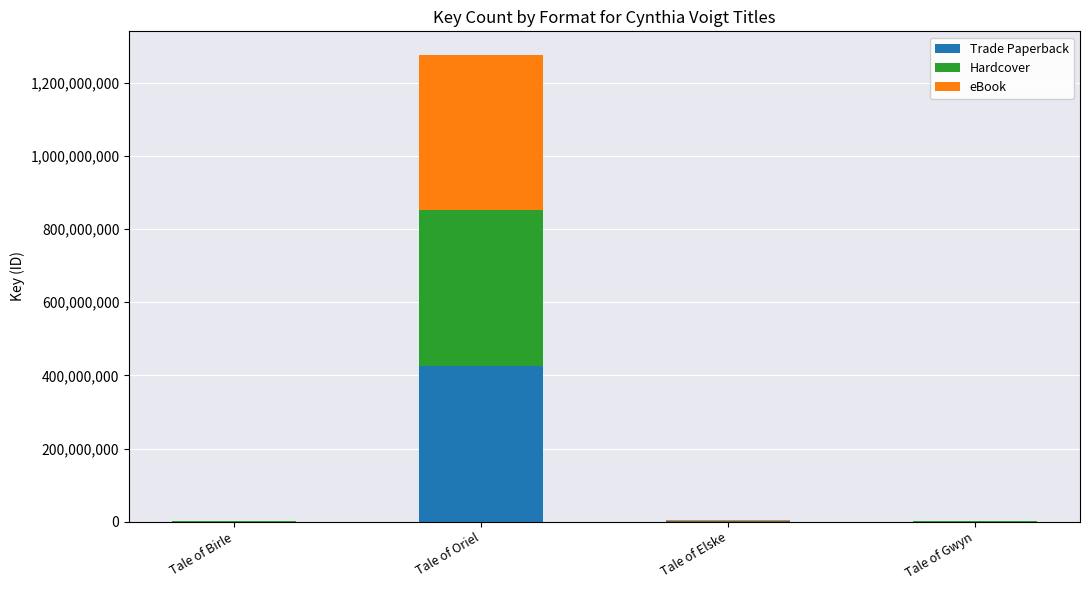

At which category is the sum across all series the highest?

Tale of Oriel